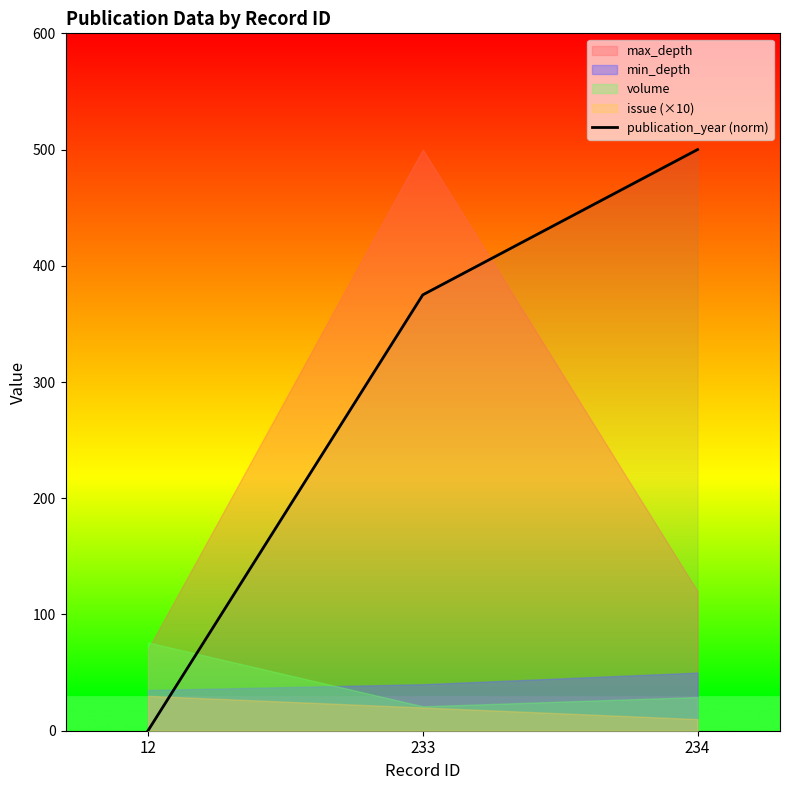

The chart shows a value of 500 at 234. True or false?

True